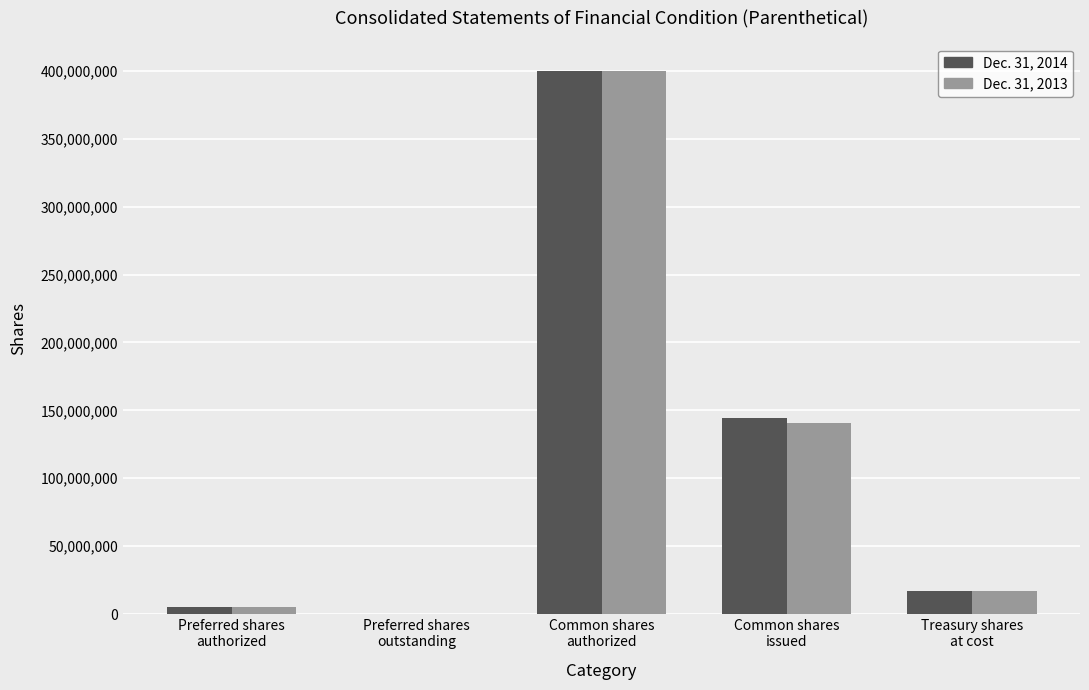

What is the sum of all Dec. 31, 2014 values?

566015455